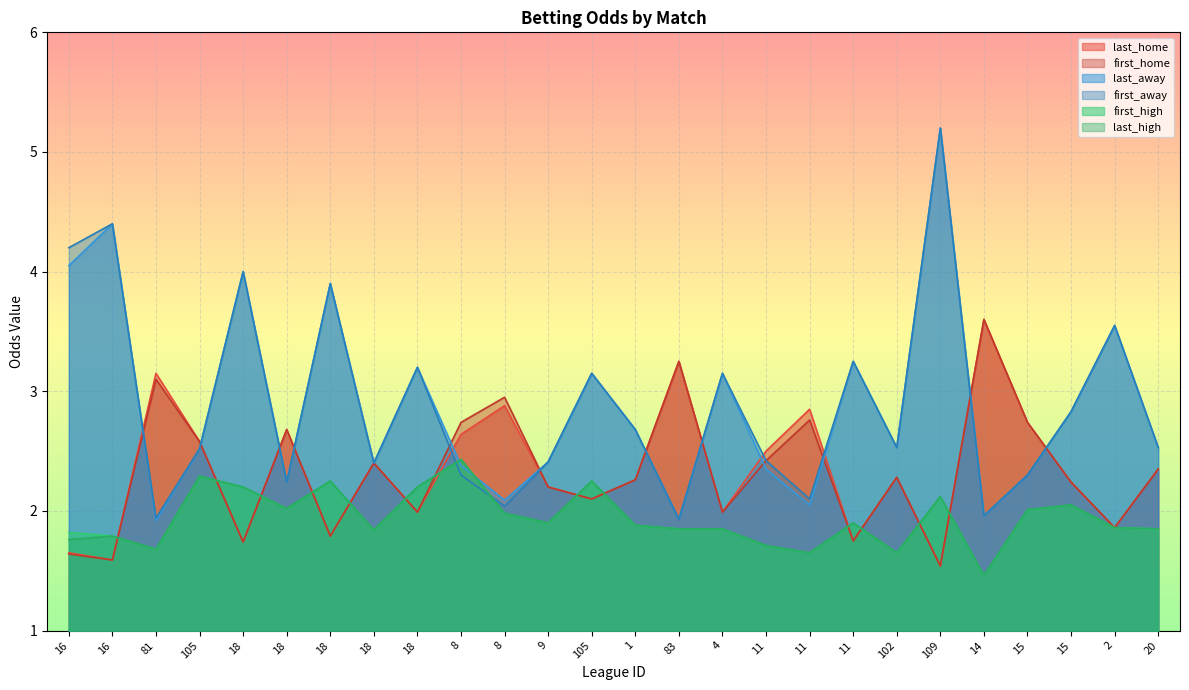

At how many categories does at least one series exceed 4?

3